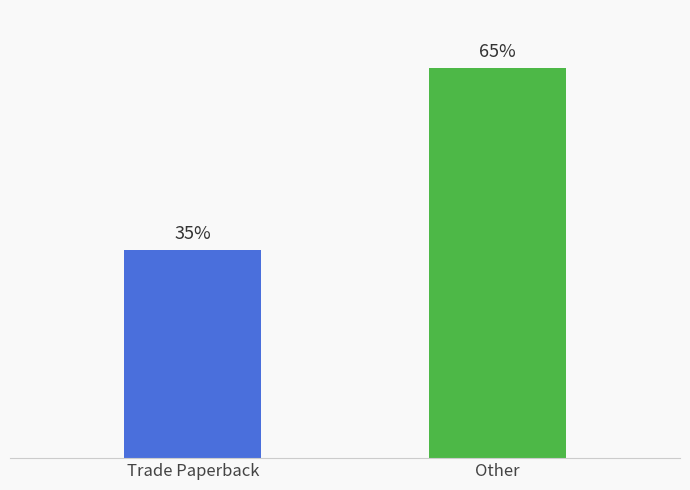

Does the chart contain any negative values?

No